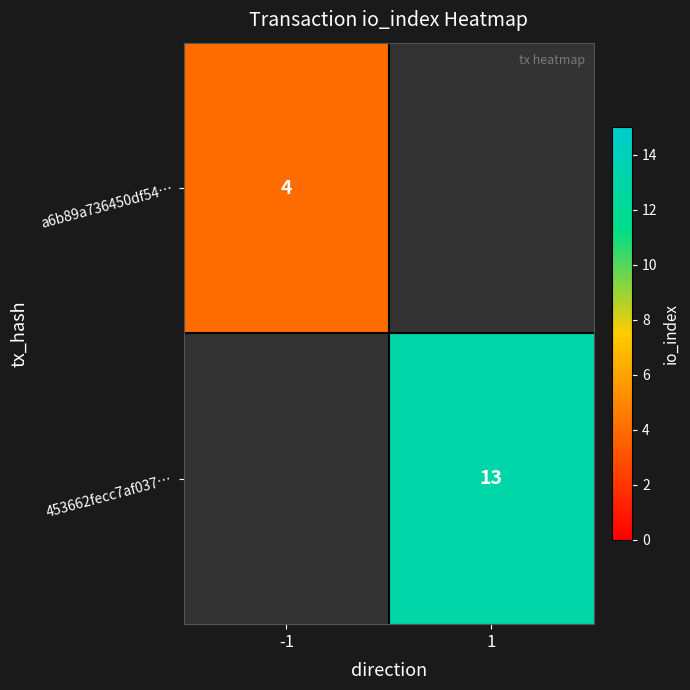

Is it true that a6b89a736450df54… equals 6 at -1?

False